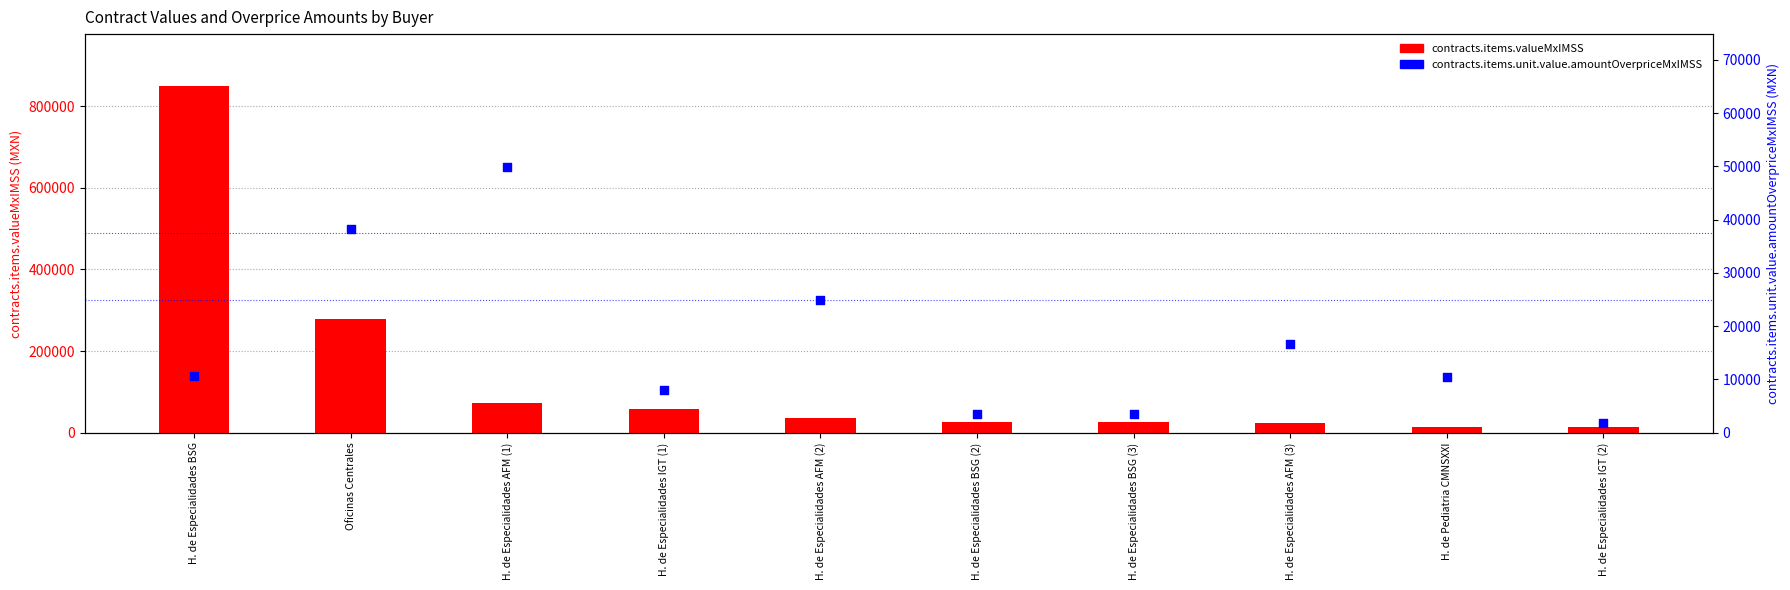

At which category is the sum across all series the highest?

H. de Especialidades BSG